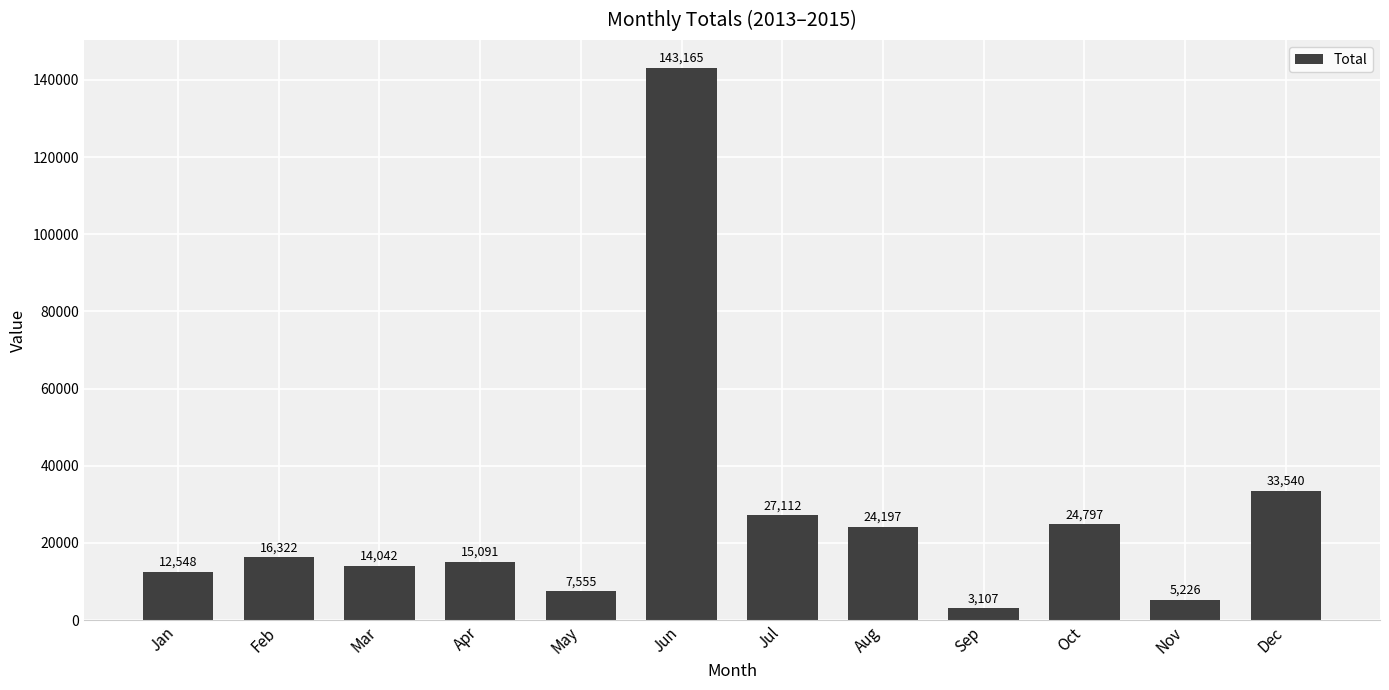

Between Feb and Jun, which is larger?

Jun